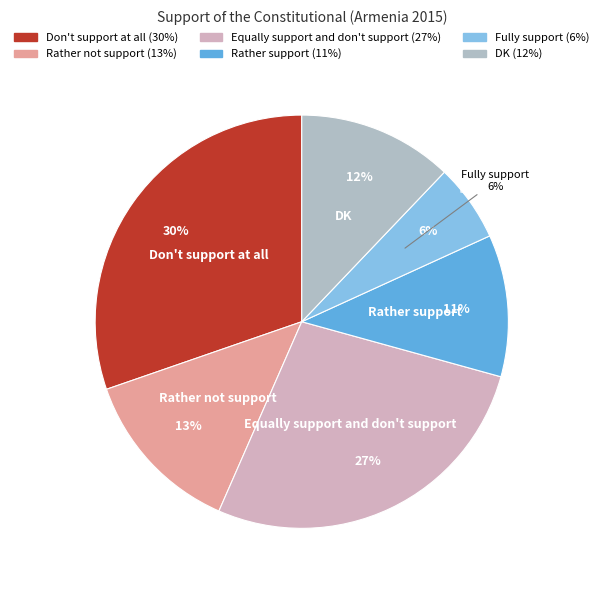

The Rather not support slice represents 13% of the pie. True or false?

True